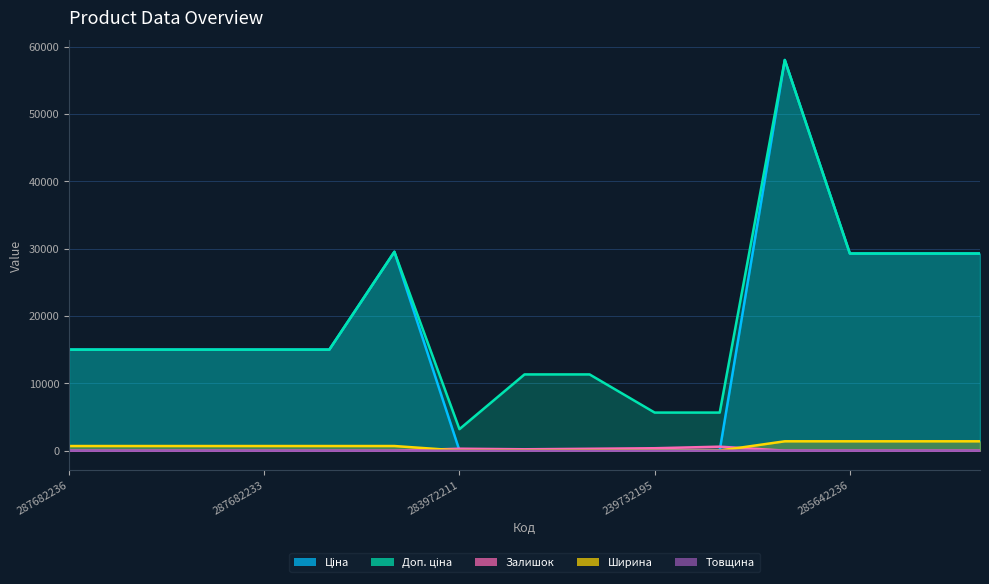

True or false: Ціна has a value of 15019.2 at 287682236.

True